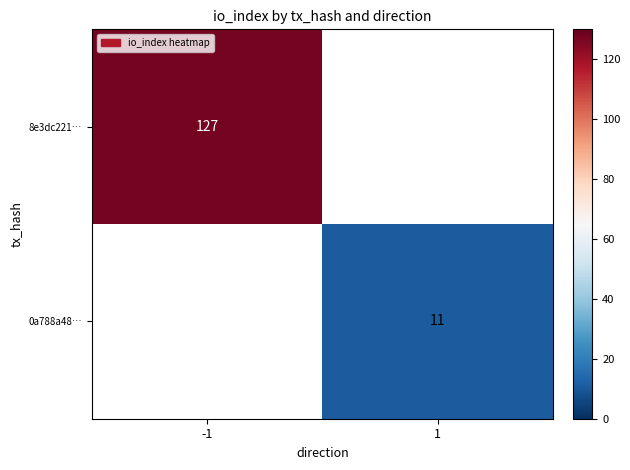

The value of 0a788a48… at 1 is 3.5. True or false?

False